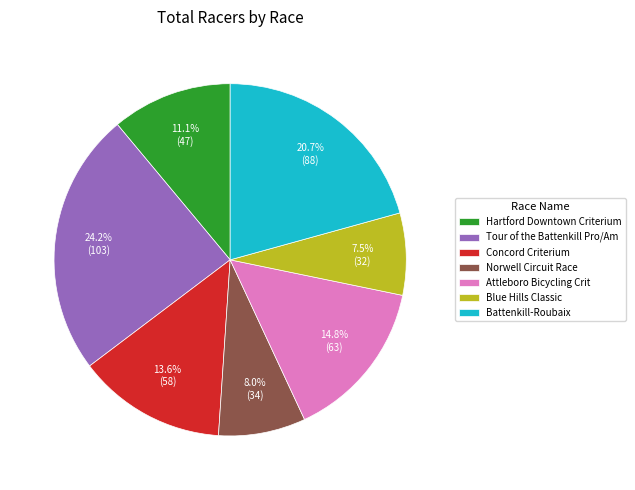

Approximately how many times larger is the value at Norwell Circuit Race compared to Hartford Downtown Criterium?

0.7